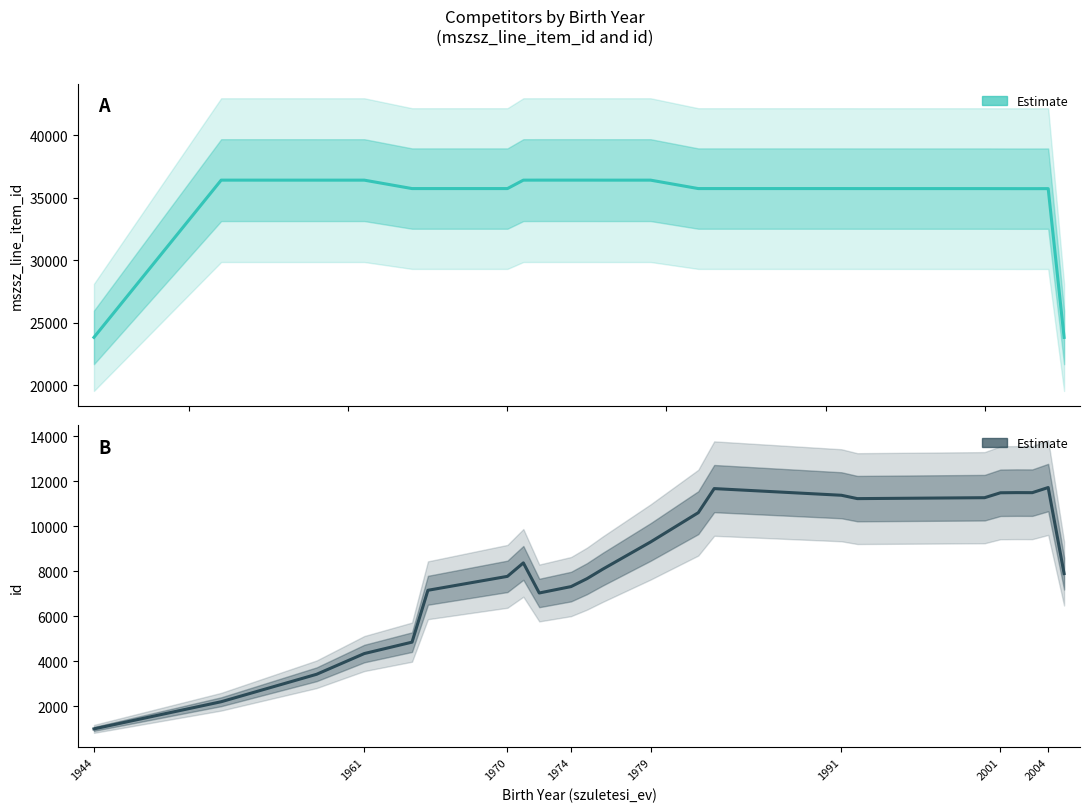

True or false: id (Estimate) and mszsz_line_item_id (Estimate) intersect in this chart.

False